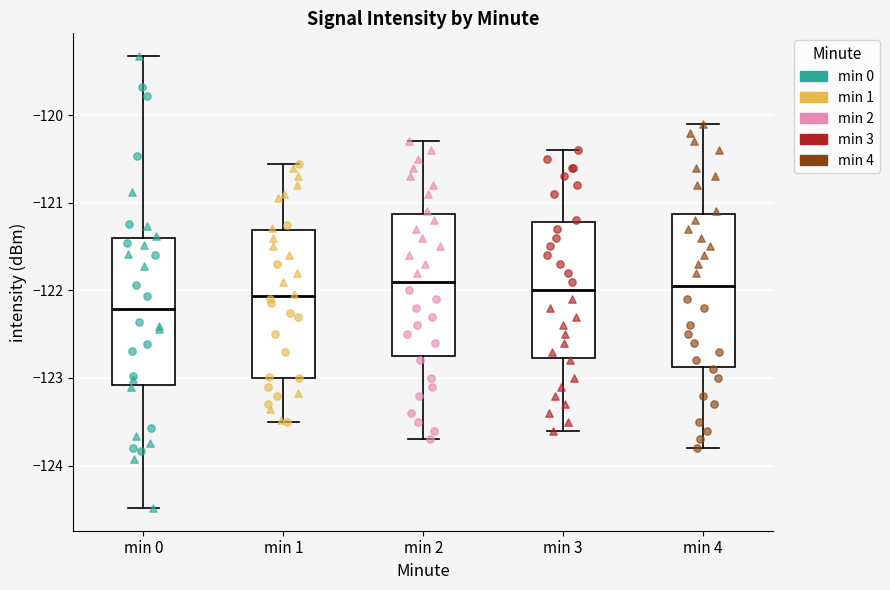

Reading left to right, read every box against the y-axis: the position of its median line, the range the box covers, and the ends of its whiskers. The values are not printed on the chart, so give them approximately, as read against the axis.

min 0: median -122.2, box -123.1 to -121.4, whiskers -124.5 to -119.3
min 1: median -122.1, box -123.0 to -121.3, whiskers -123.5 to -120.6
min 2: median -121.9, box -122.7 to -121.1, whiskers -123.7 to -120.3
min 3: median -122.0, box -122.8 to -121.2, whiskers -123.6 to -120.4
min 4: median -121.9, box -122.9 to -121.1, whiskers -123.8 to -120.1